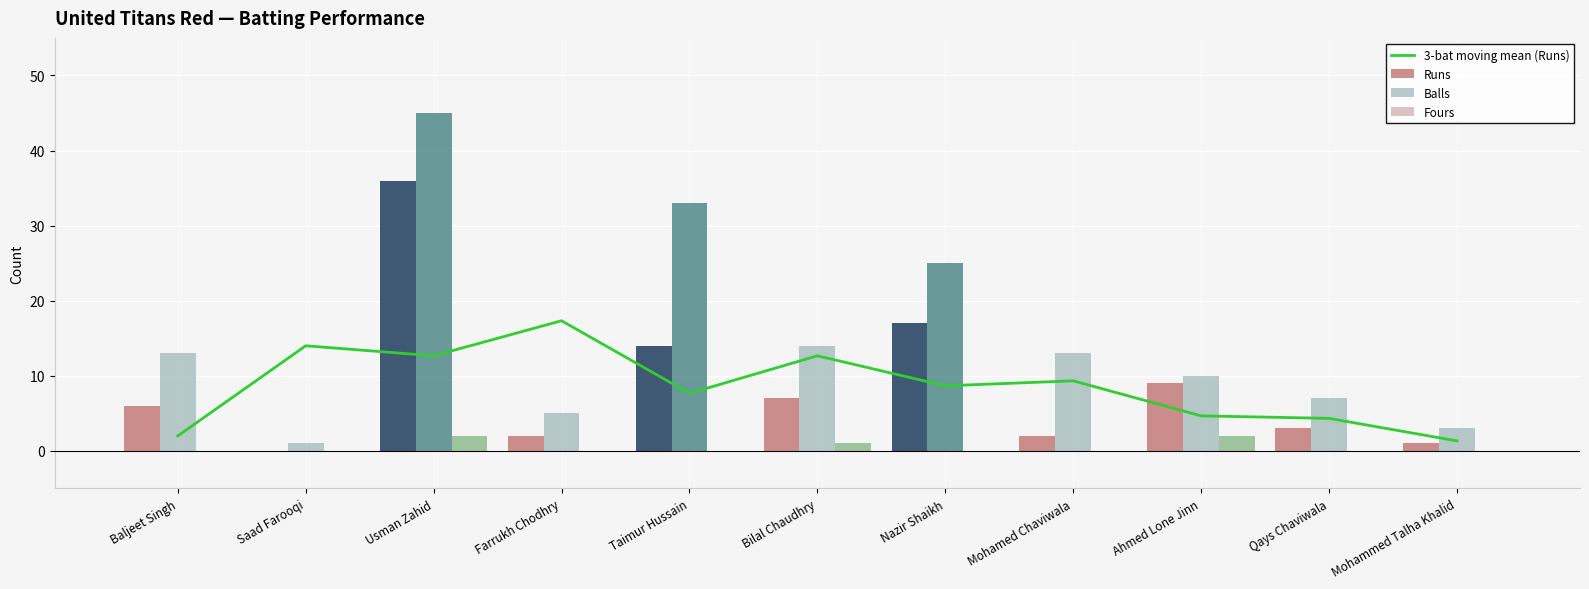

Which category has the highest value in the Fours series?

Usman Zahid